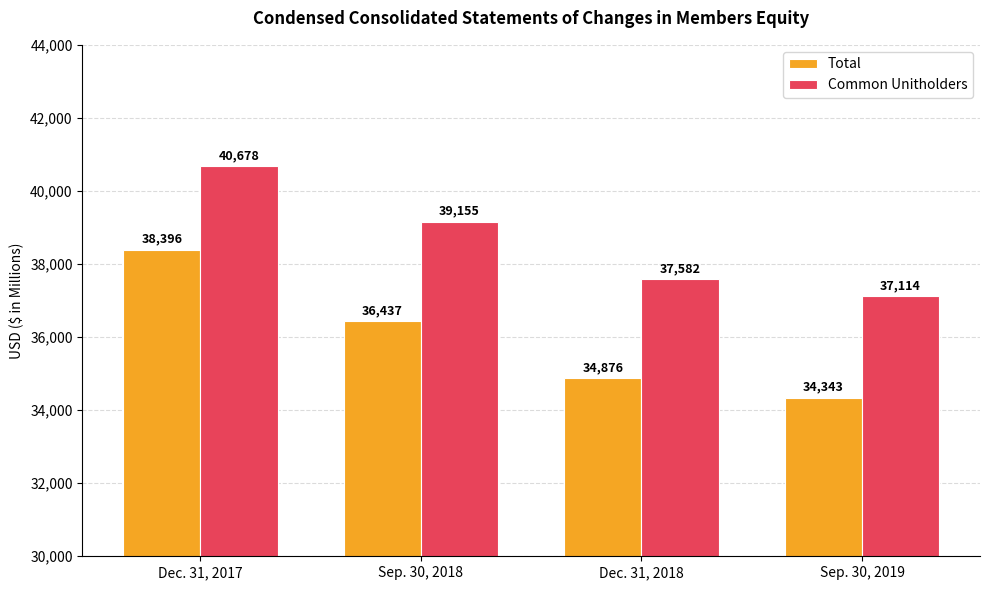

Which series has the largest range (max minus min)?

Total